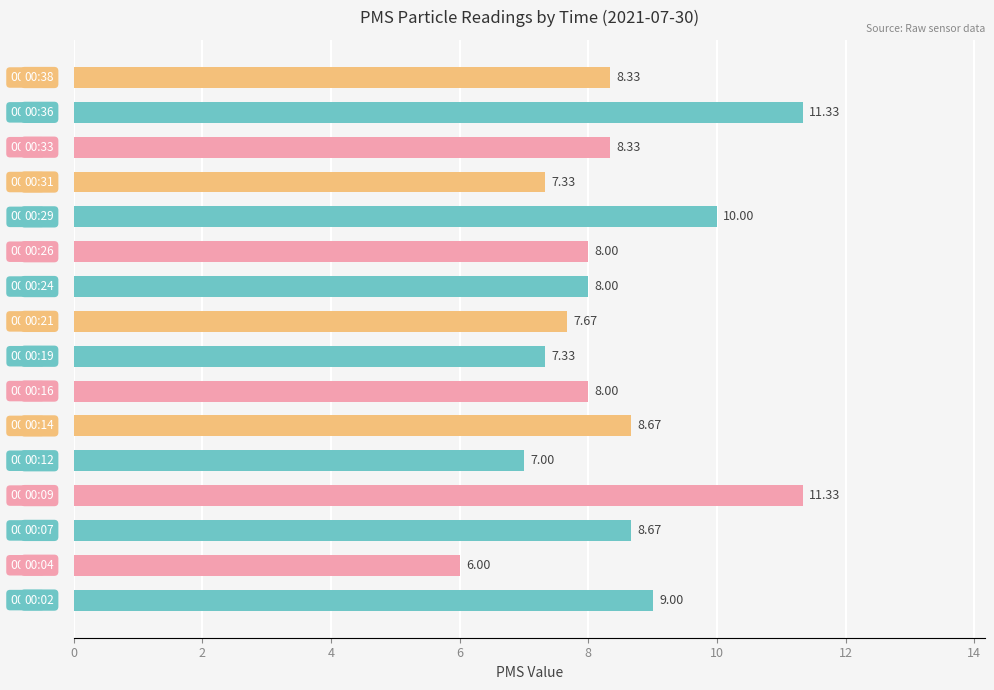

What is the average value?

8.4